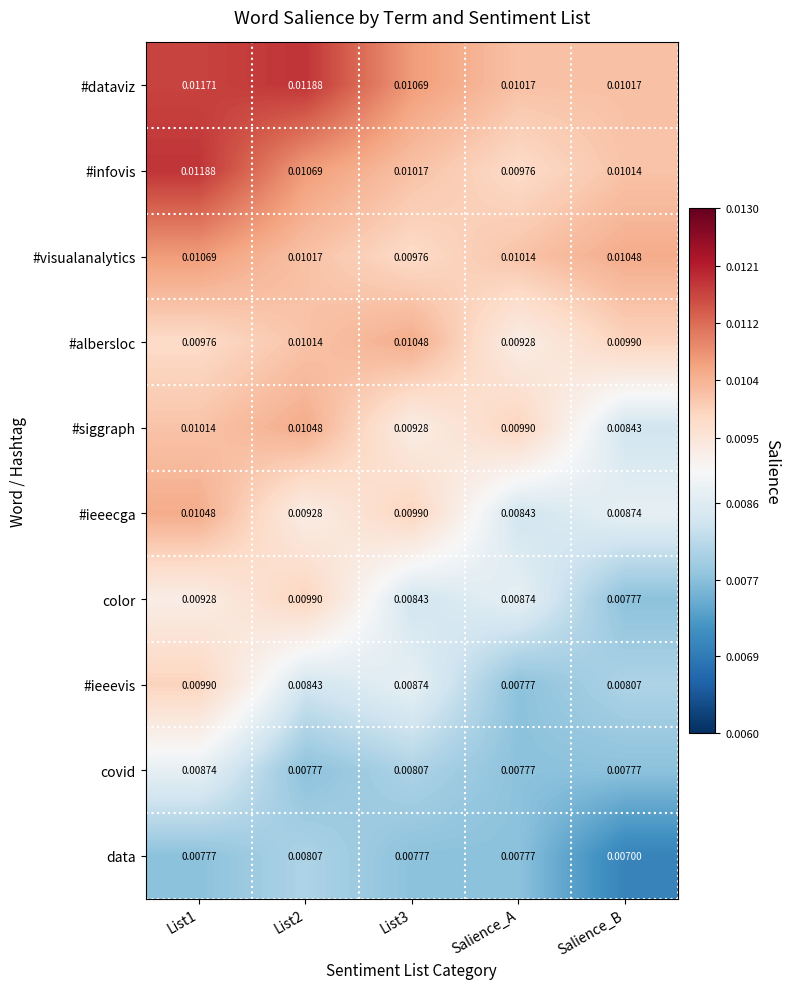

Which category has the lowest value in the #siggraph series?

Salience_B